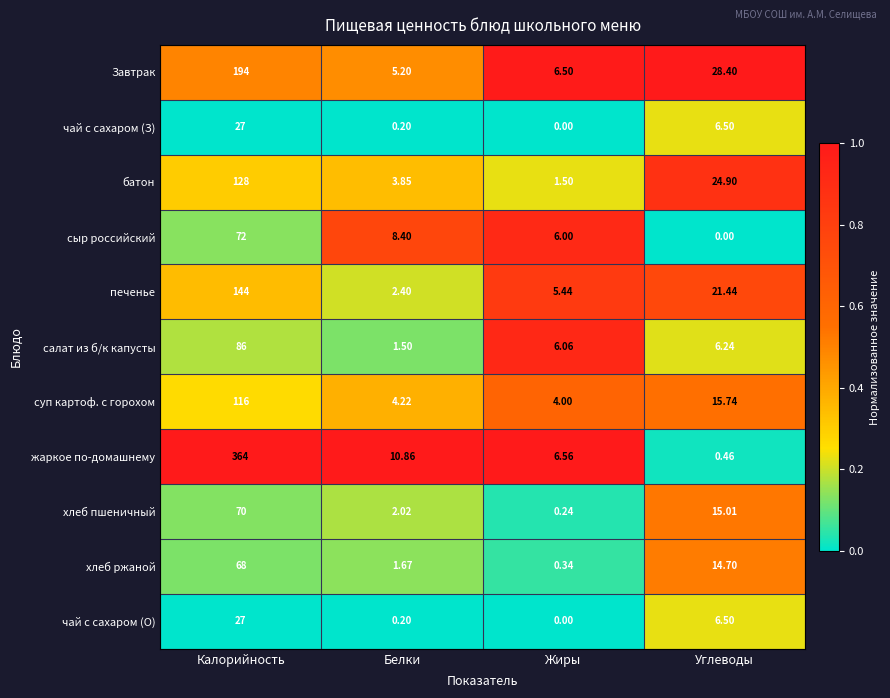

Which label corresponds to the largest value in the chart?

Калорийность